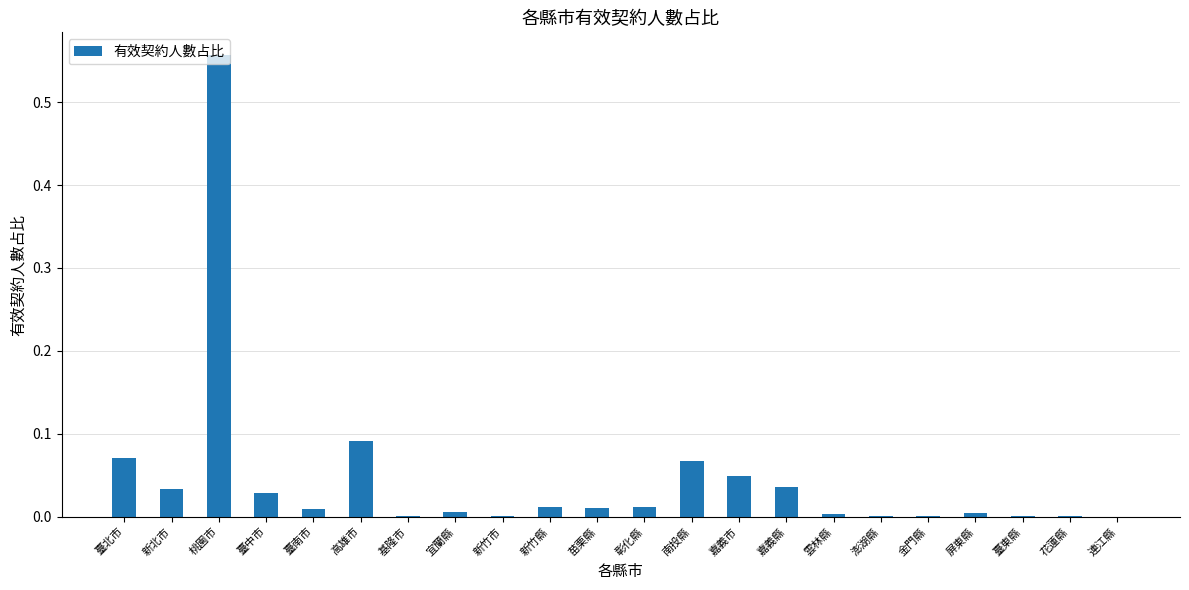

Is it true that the value at 嘉義市 is 0.0?

True